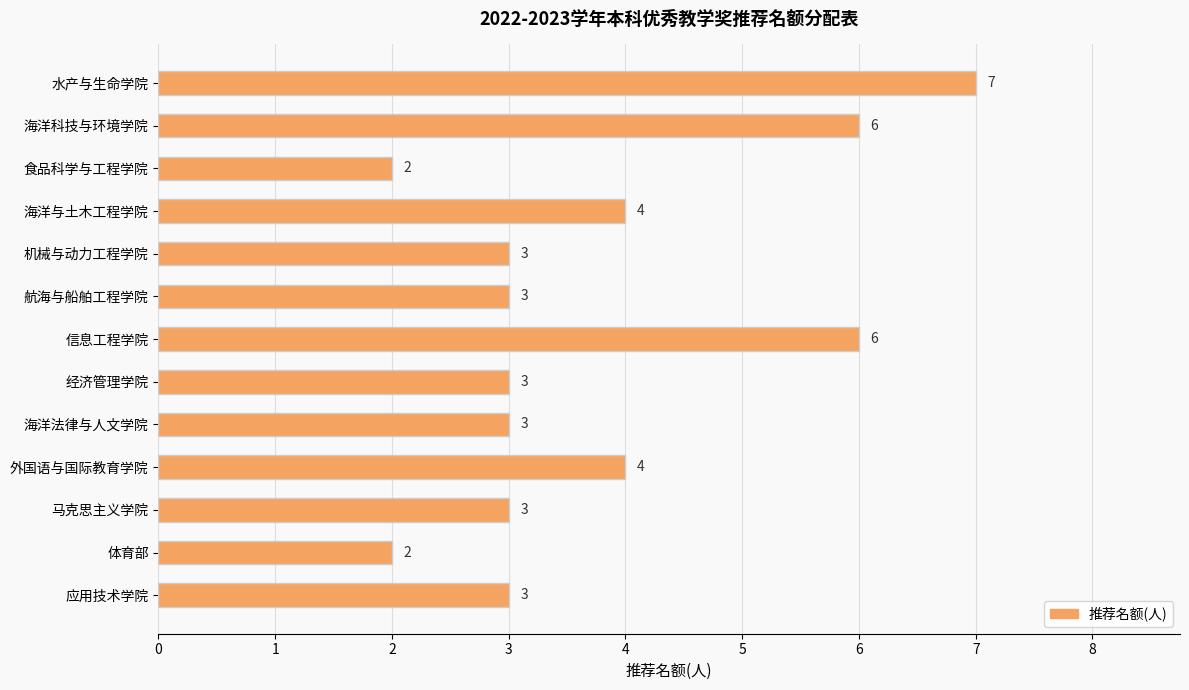

The chart shows a value of 3 at 经济管理学院. True or false?

True